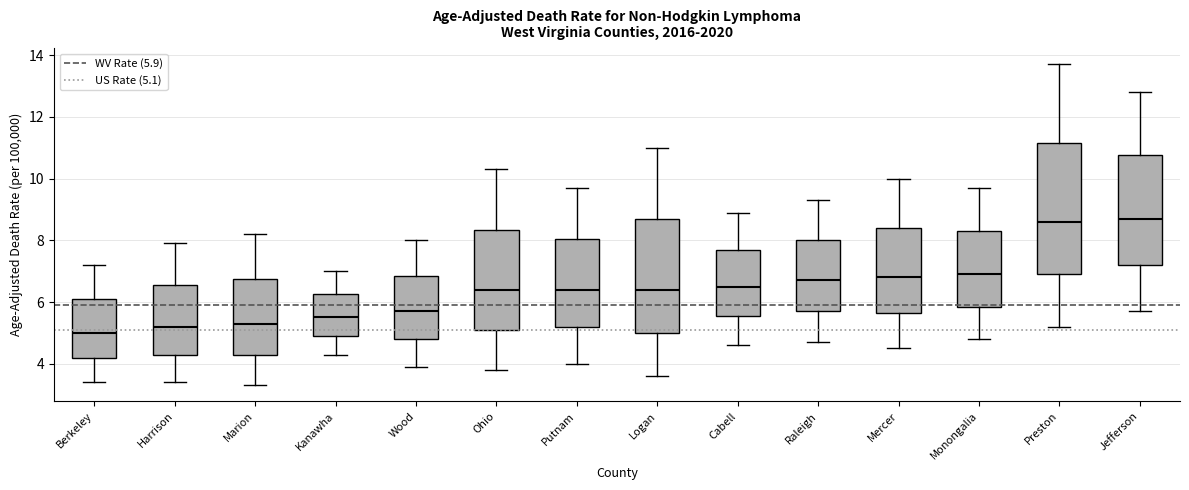

Where is the lower edge of the box for Ohio on the y-axis? The values are not printed on the chart, so give them approximately, as read against the axis.

5.2